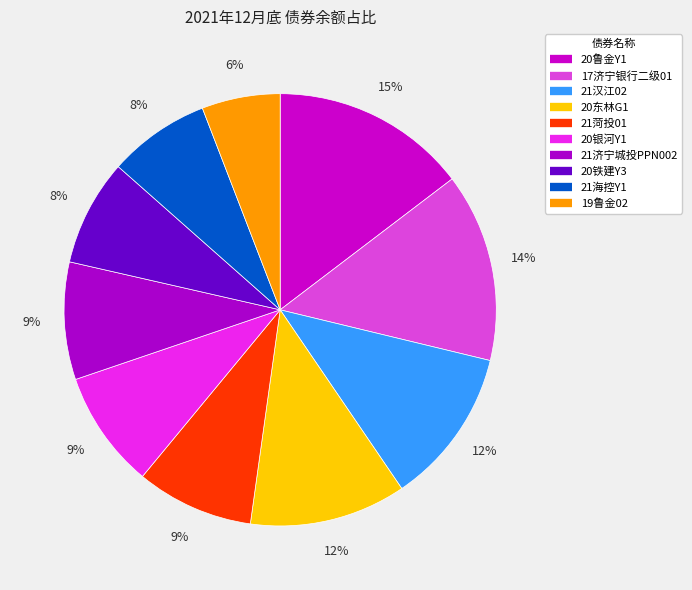

Does any single category account for the majority?

No